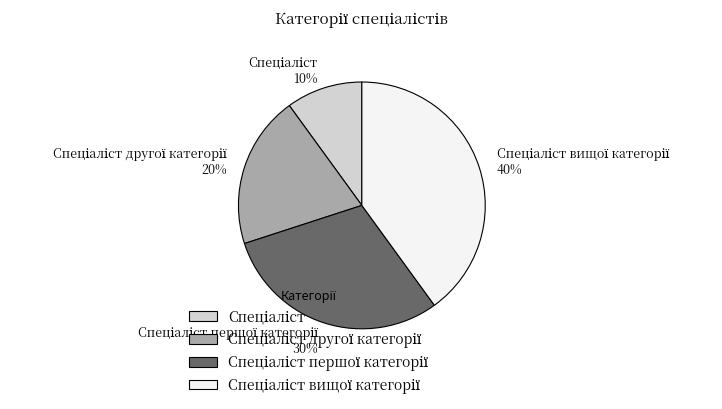

Does any single category account for the majority?

No